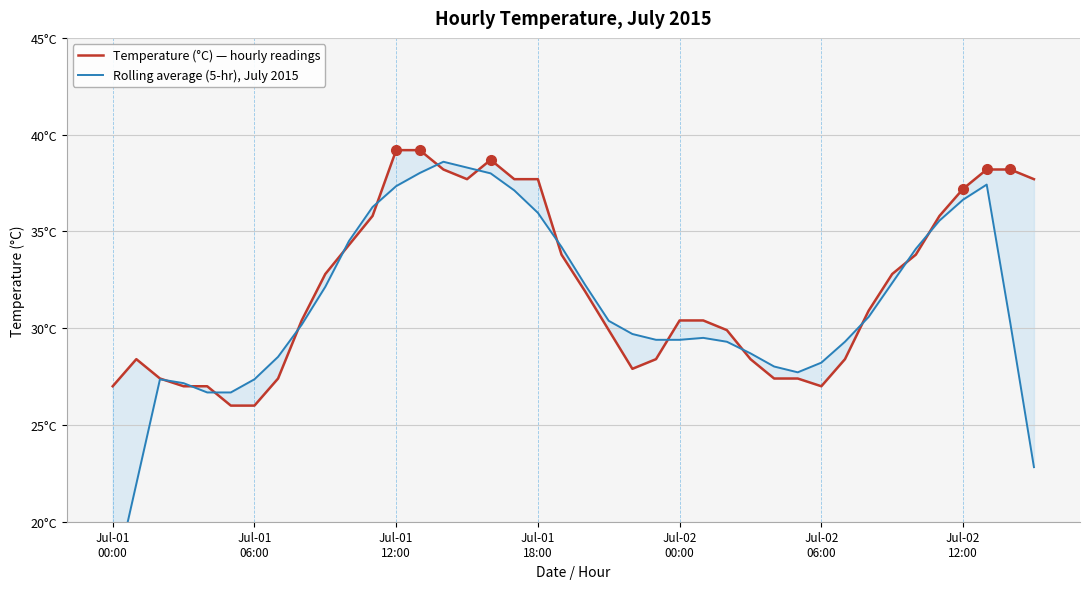

What is the value of the Rolling average (5-hr), July 2015 point at the 34th from the left?

32.3